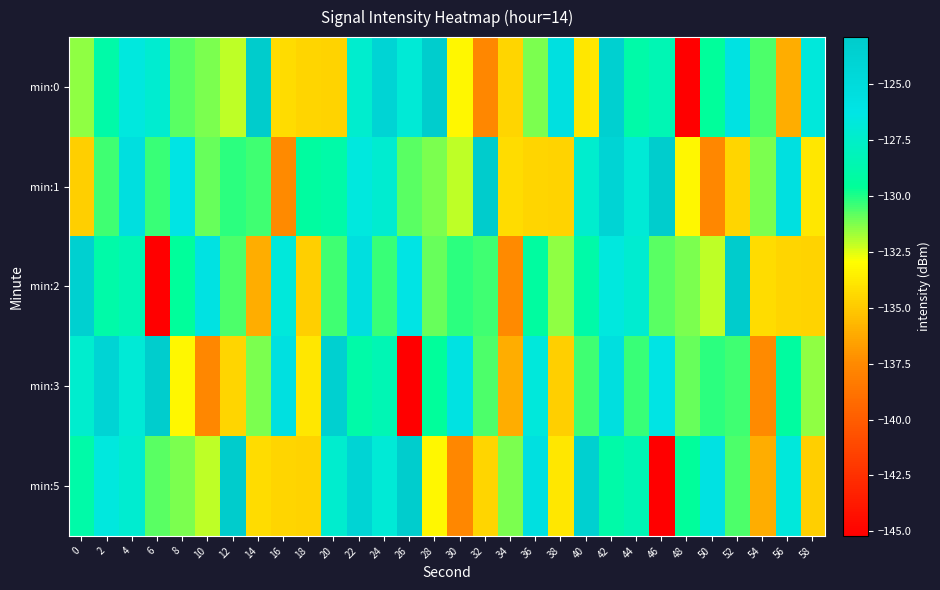

What is the total value across all series at 40?

-644.1